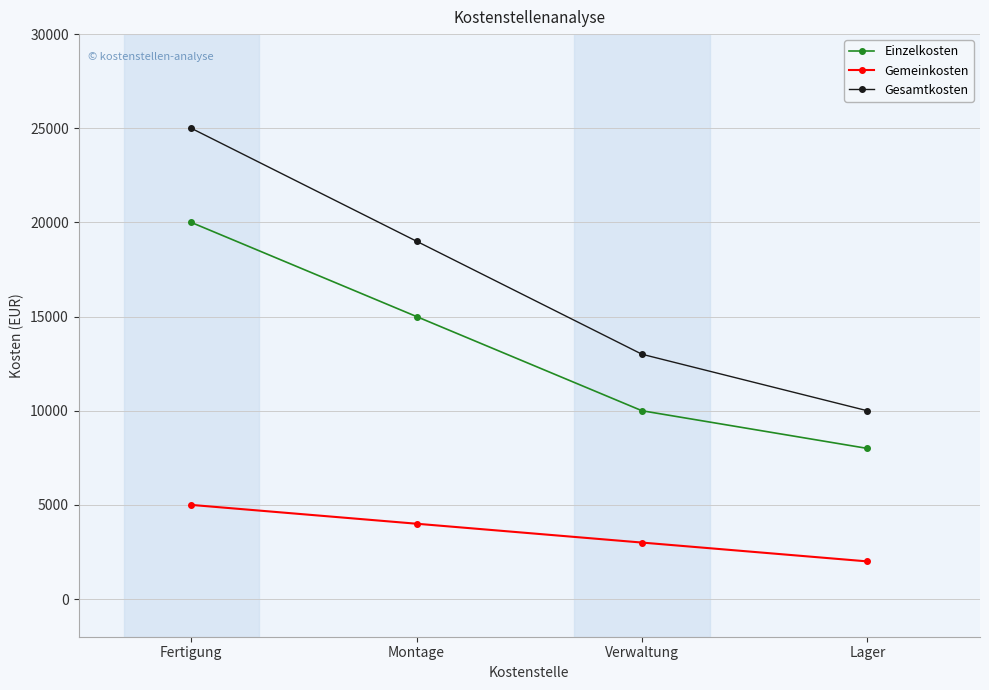

Is the value of Gesamtkosten at Montage greater than the value of Einzelkosten at Verwaltung?

Yes